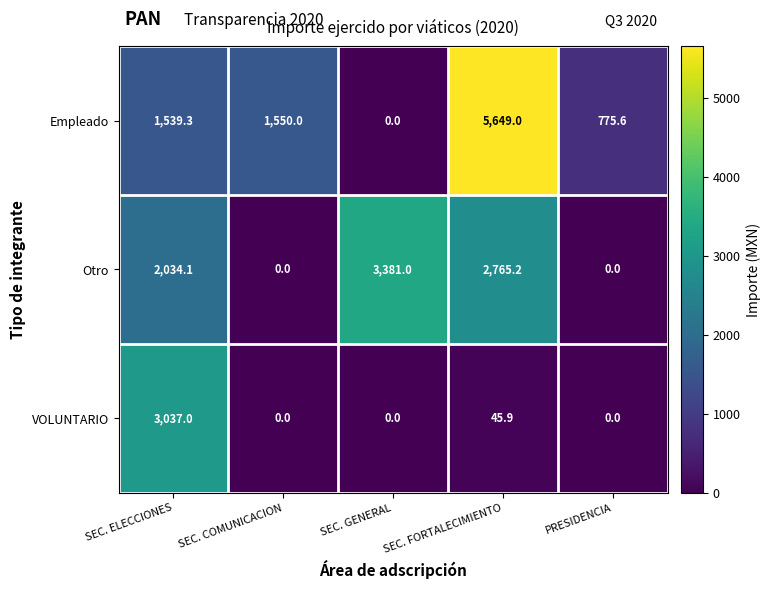

Which label corresponds to the largest value in the chart?

SEC. FORTALECIMIENTO